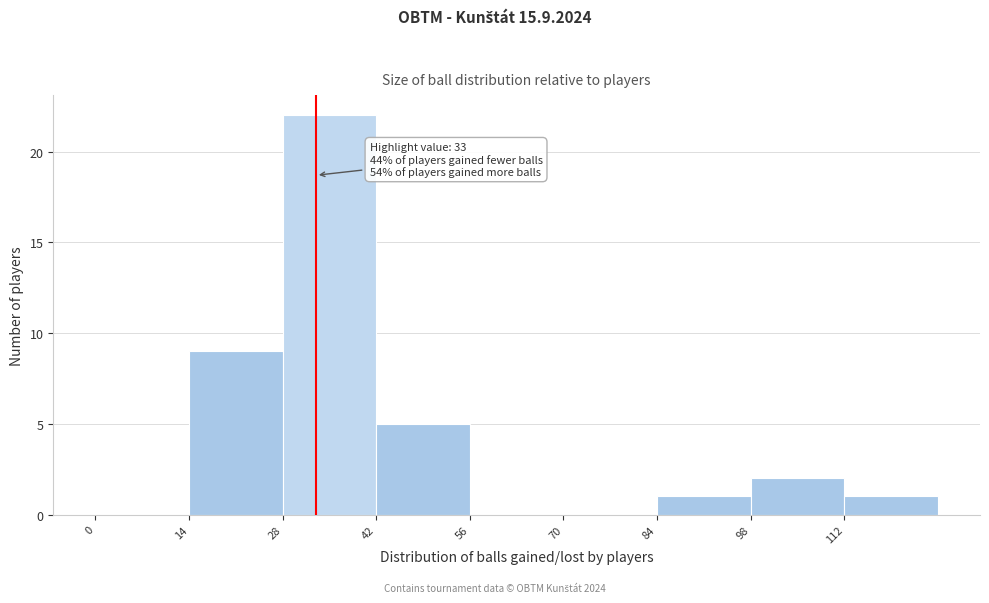

Over which range of the x-axis is the bar tallest?

28 to 42